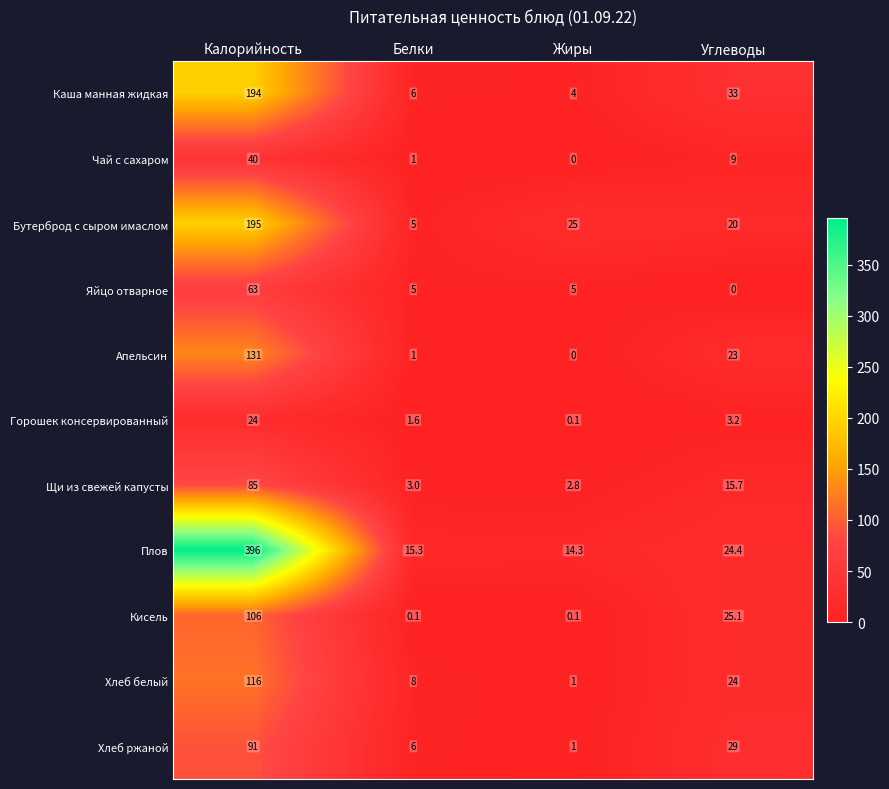

What is the total value across all series at Калорийность?

1441.0